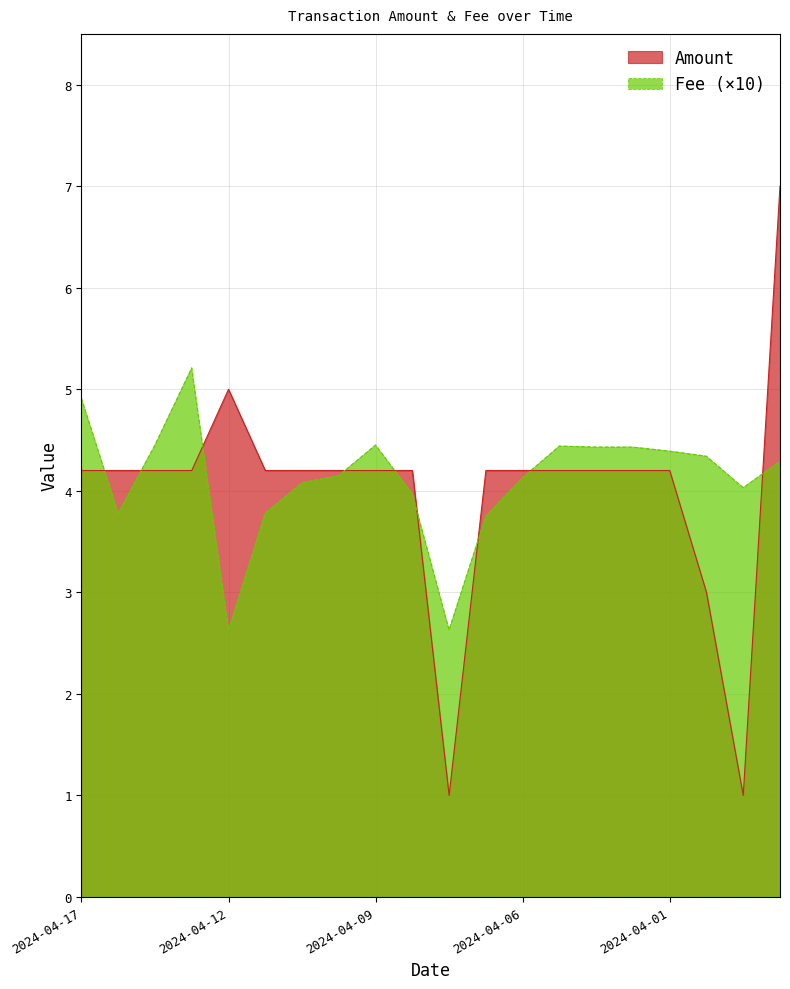

What is the total value across all series at 2024-04-07?

3.6